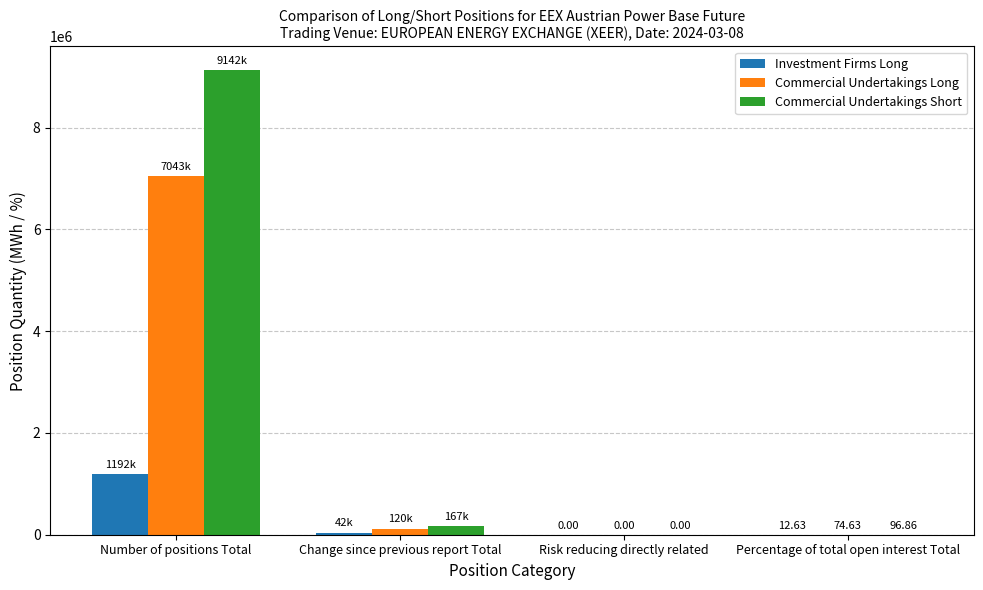

What is the spread (max minus min) of values at Percentage of total open interest Total?

84.2